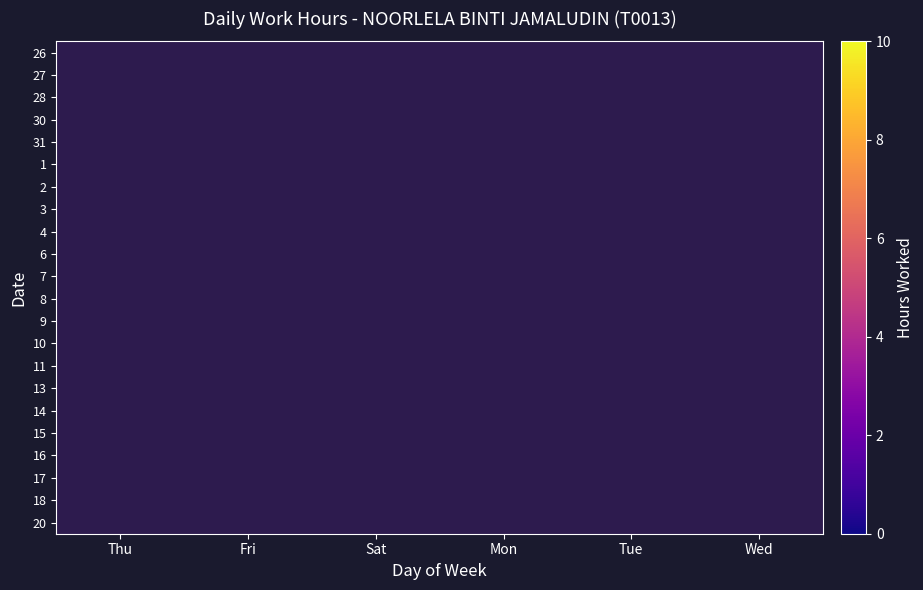

At how many categories does at least one series exceed 8?

5